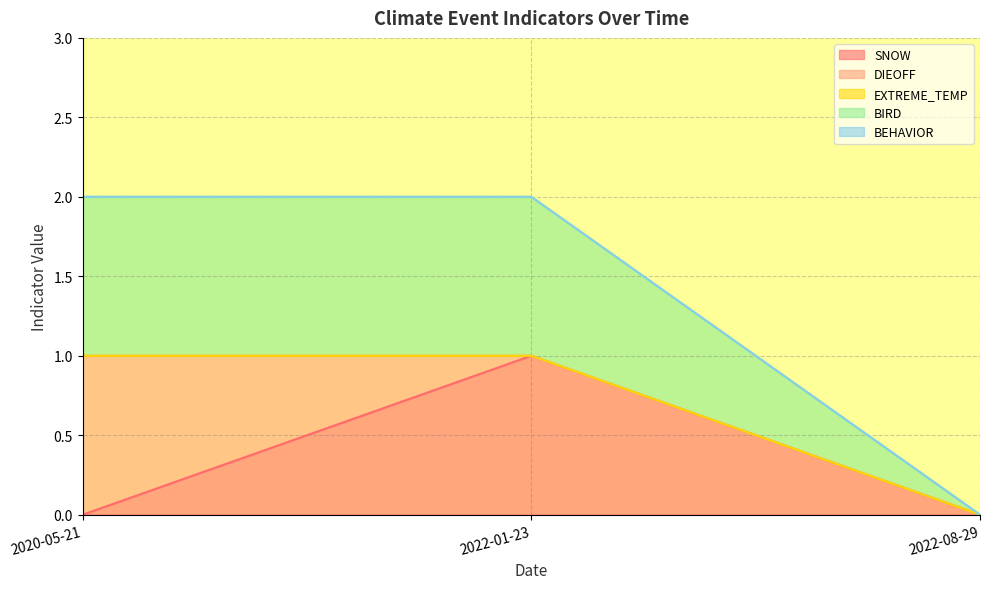

Which series has the largest range (max minus min)?

SNOW